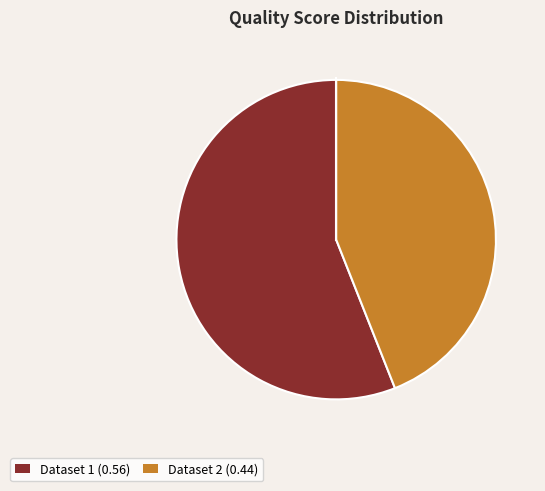

Is there any slice that represents more than half of the pie?

Yes